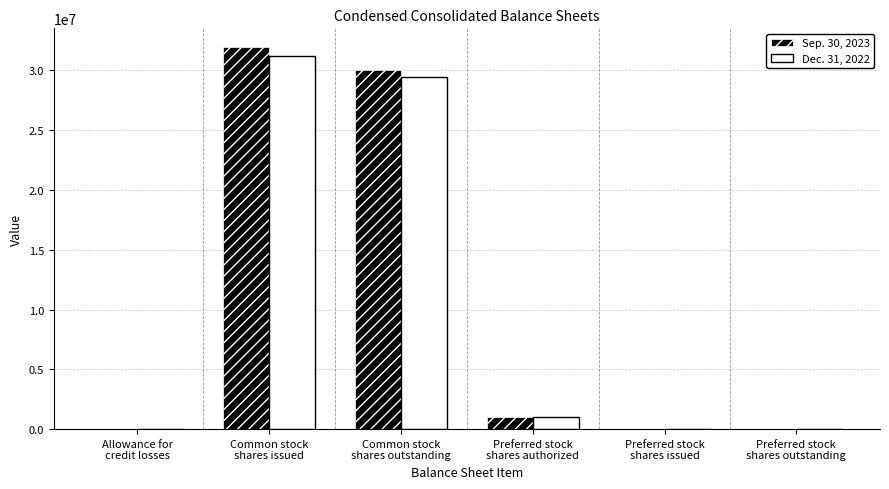

What is the greatest value displayed?

31925000